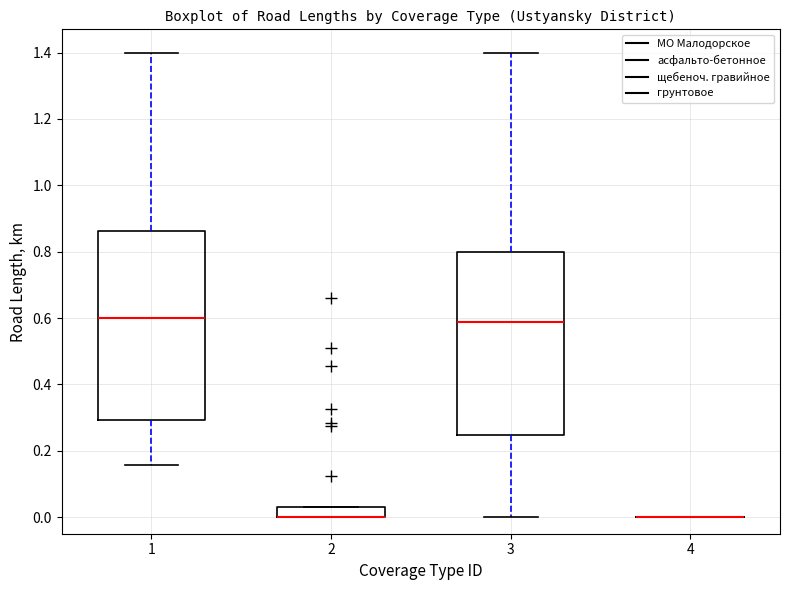

Reading left to right, read every box against the y-axis: the position of its median line, the range the box covers, and the ends of its whiskers. The values are not printed on the chart, so give them approximately, as read against the axis.

1: median 0.60, box 0.30 to 0.86, whiskers 0.16 to 1.40
2: median 0.00 (drawn on the box's lower edge), box 0.00 to 0.04, whiskers 0.00 to 0.04
3: median 0.58, box 0.24 to 0.80, whiskers 0.00 to 1.40
4: box collapsed to a line at 0.00, whiskers 0.00 to 0.00